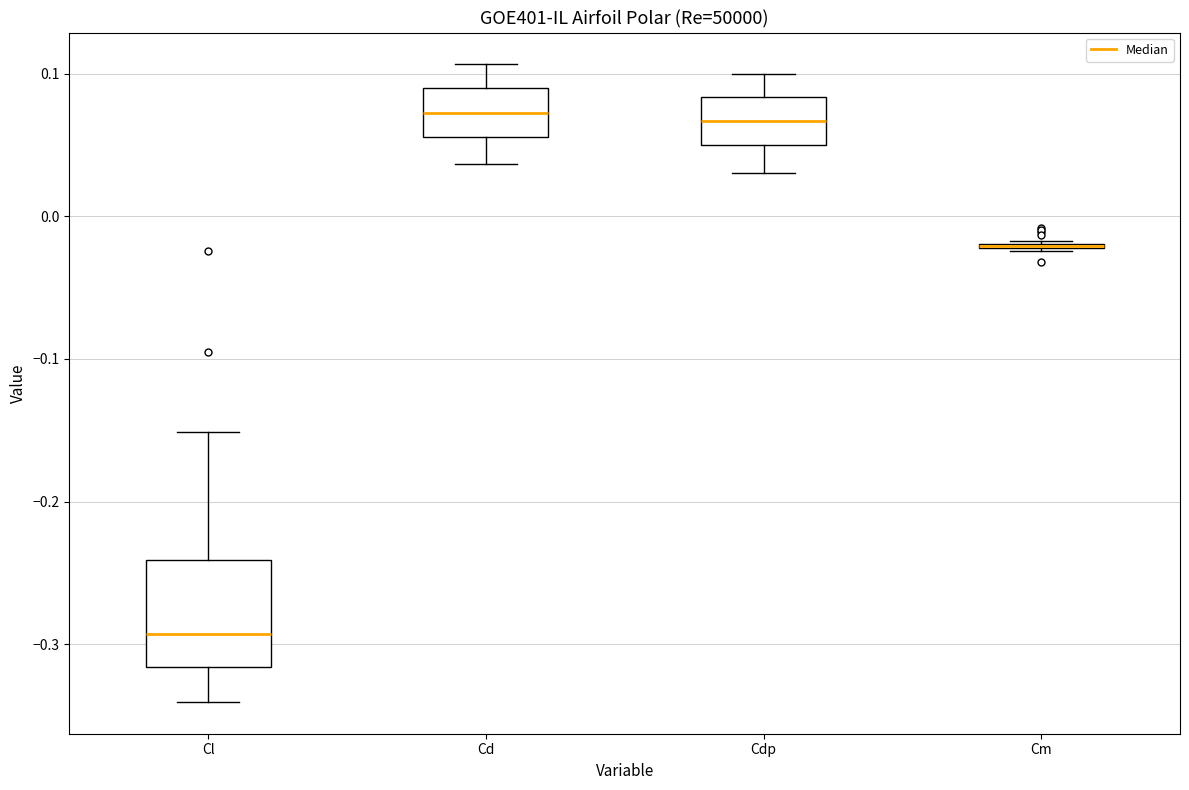

Reading left to right, transcribe this box plot: for each box, give where its median line is, the range the box spans, and where its two whiskers end, as read against the y-axis. The values are not printed on the chart, so give them approximately, as read against the axis.

Cl: median -0.29, box -0.32 to -0.24, whiskers -0.34 to -0.15
Cd: median 0.07, box 0.06 to 0.09, whiskers 0.04 to 0.11
Cdp: median 0.07, box 0.05 to 0.08, whiskers 0.03 to 0.10
Cm: box collapsed to a line at -0.02, whiskers -0.02 to -0.02